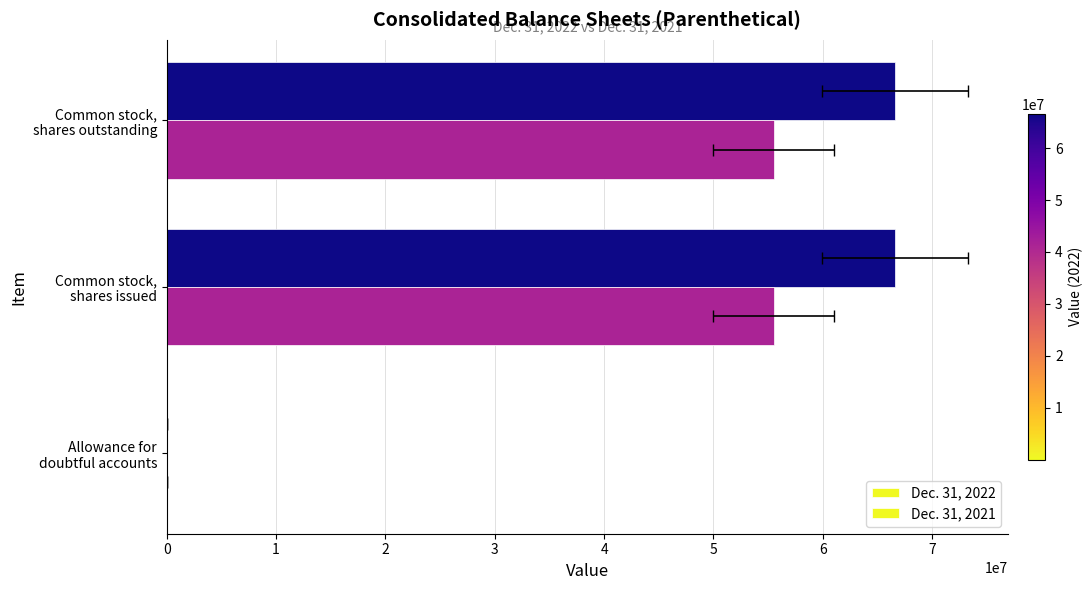

Which series has the largest total across all categories?

Dec. 31, 2022